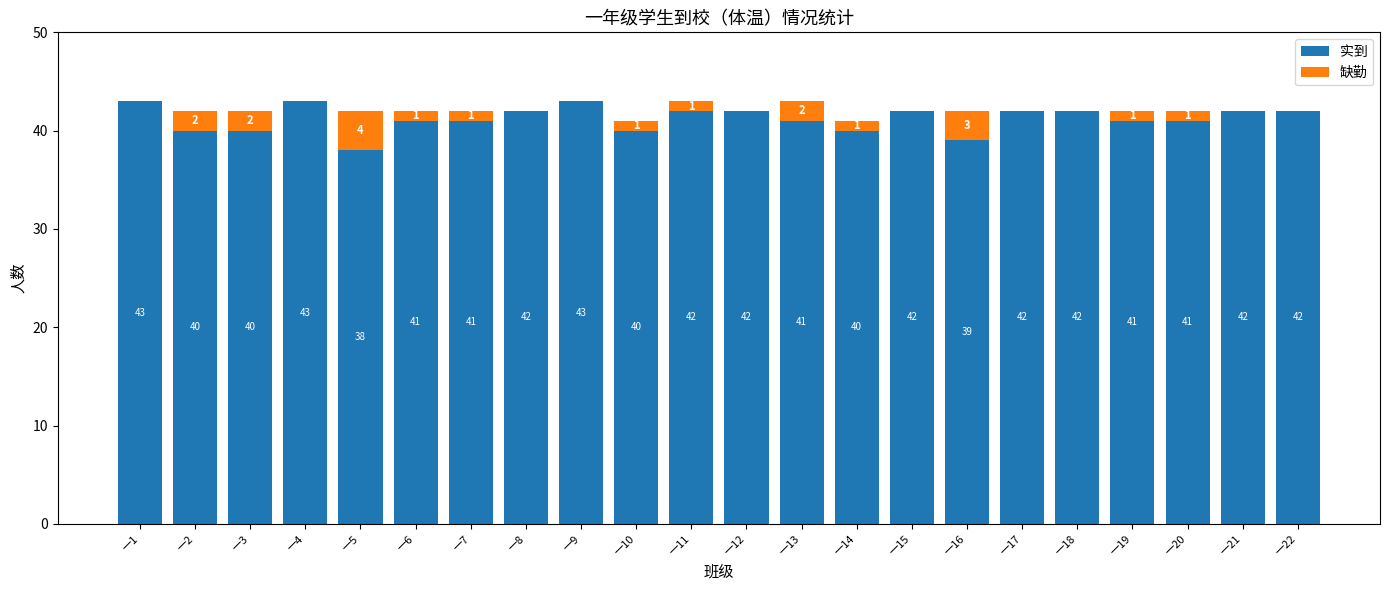

Reading left to right, transcribe the values for 实到.

一1=43	一2=40	一3=40	一4=43	一5=38	一6=41	一7=41	一8=42	一9=43	一10=40	一11=42	一12=42	一13=41	一14=40	一15=42	一16=39	一17=42	一18=42	一19=41	一20=41	一21=42	一22=42